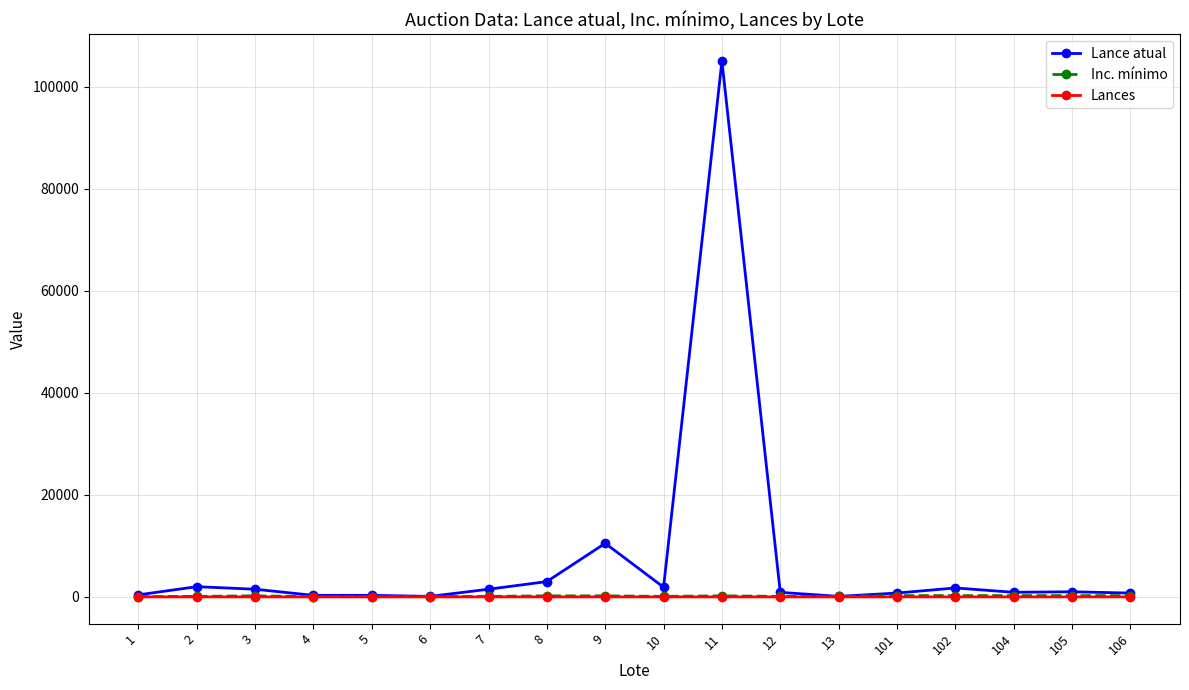

Which series has the largest total across all categories?

Lance atual